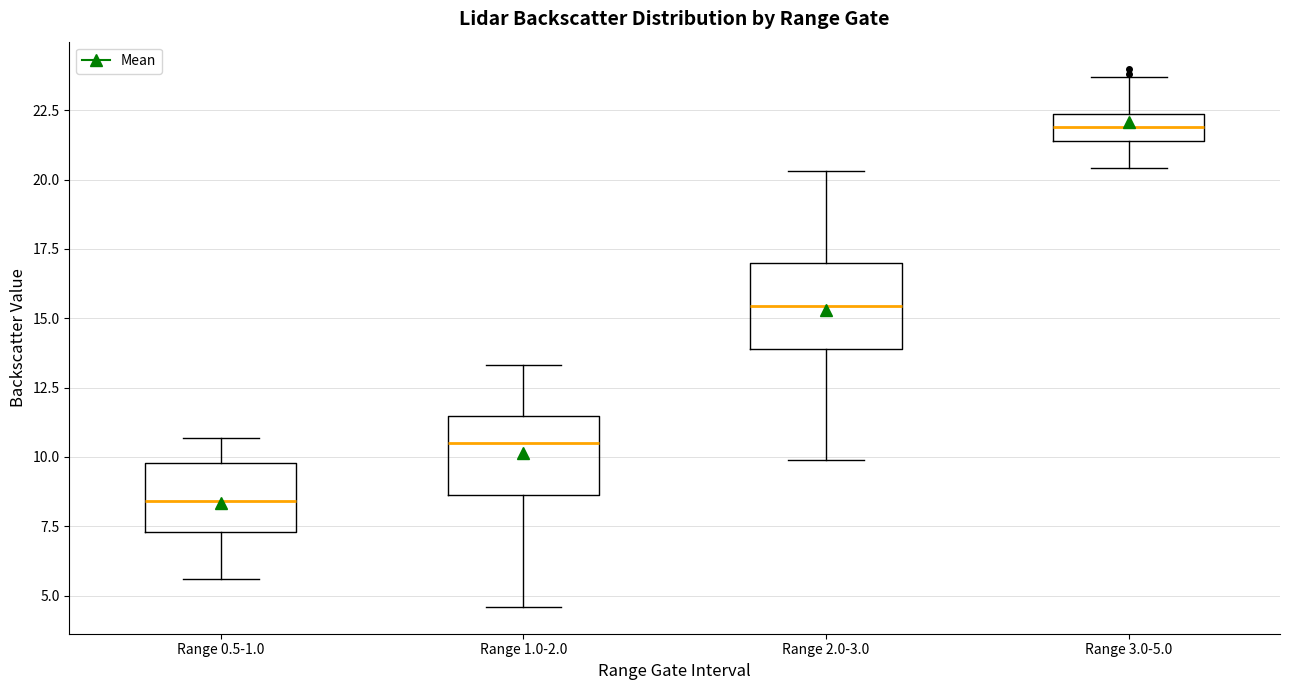

Reading left to right, transcribe this box plot: for each box, give where its median line is, the range the box spans, and where its two whiskers end, as read against the y-axis. The values are not printed on the chart, so give them approximately, as read against the axis.

Range 0.5-1.0: median 8.5, box 7.5 to 10.0, whiskers 5.5 to 10.5
Range 1.0-2.0: median 10.5, box 8.5 to 11.5, whiskers 4.5 to 13.5
Range 2.0-3.0: median 15.5, box 14.0 to 17.0, whiskers 10.0 to 20.5
Range 3.0-5.0: median 22.0, box 21.5 to 22.5, whiskers 20.5 to 23.5